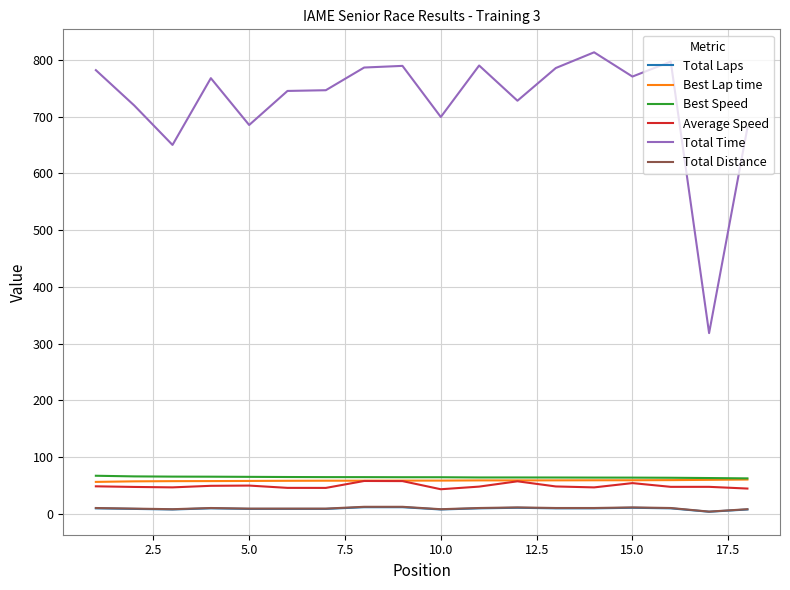

What is the maximum value for Total Time?

813.4